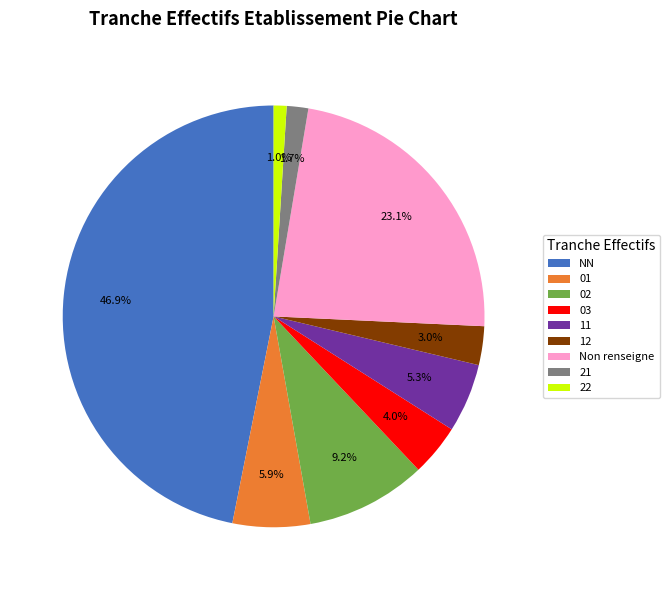

Is the sum of 22 and 11 greater than half?

No